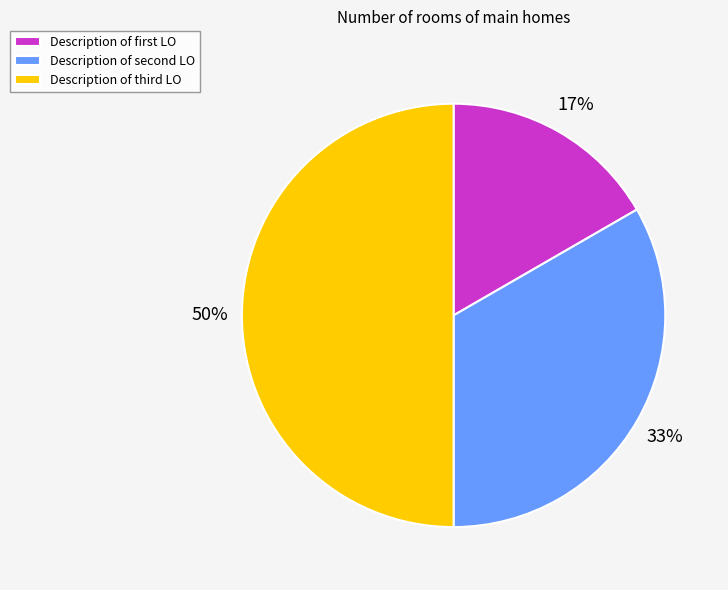

Count the number of slices in the pie.

3